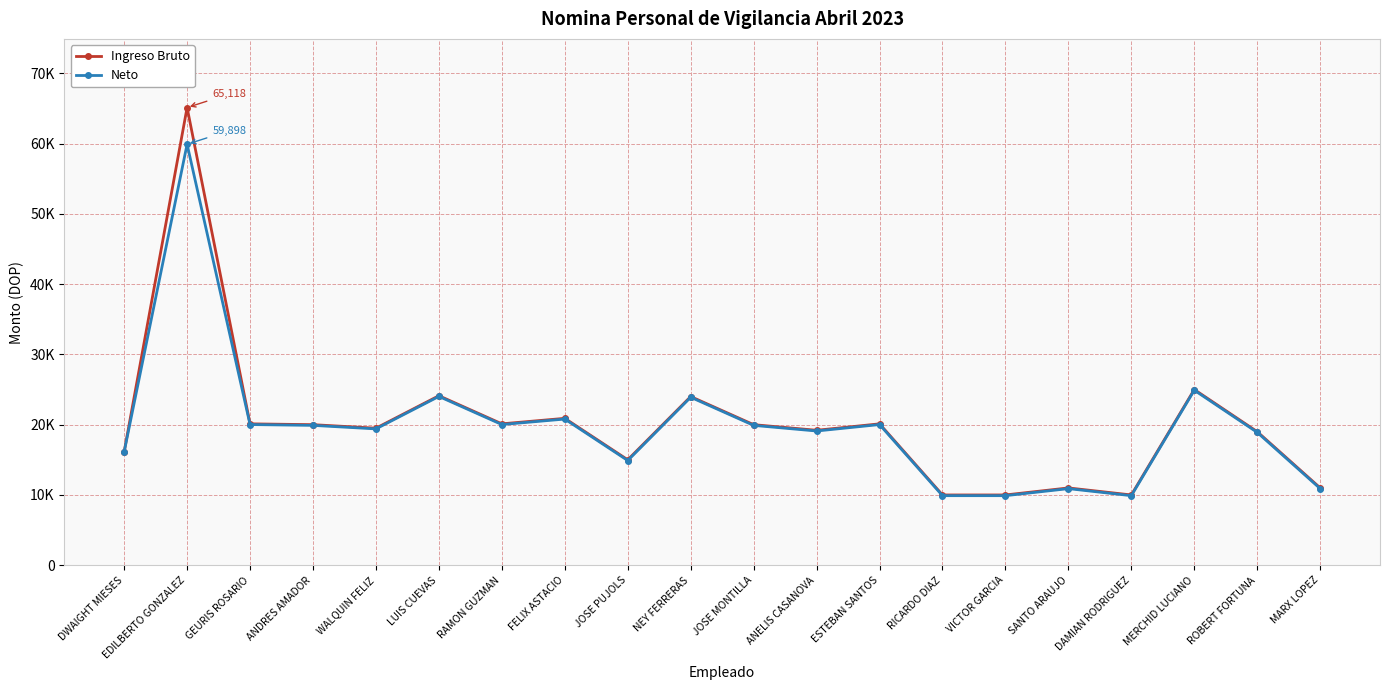

What are all the series names shown in the legend?

Ingreso Bruto, Neto